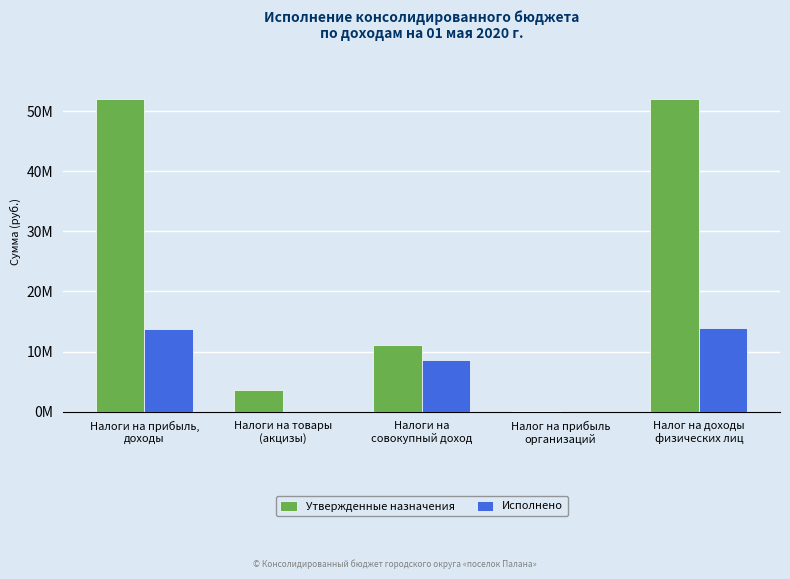

Read the Утвержденные назначения value at Налог на прибыль
организаций.

100000.0